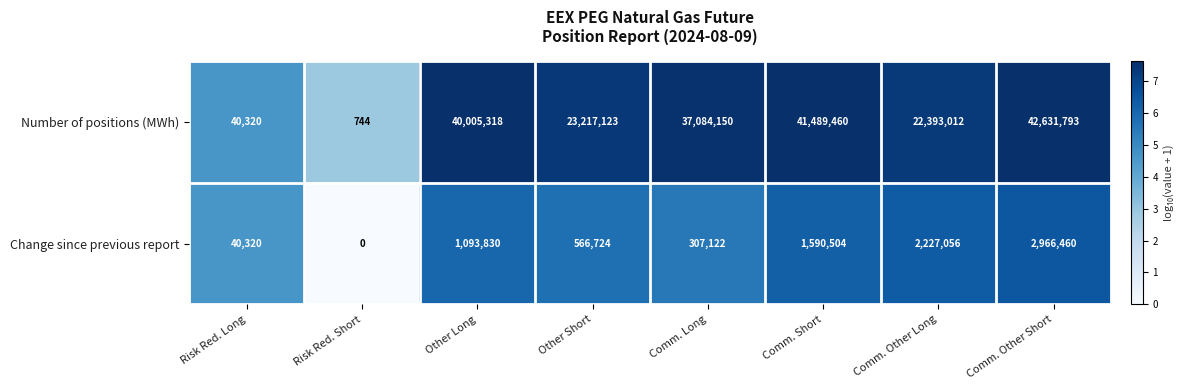

Rank the series by their average value, from highest to lowest.

Number of positions (MWh), Change since previous report